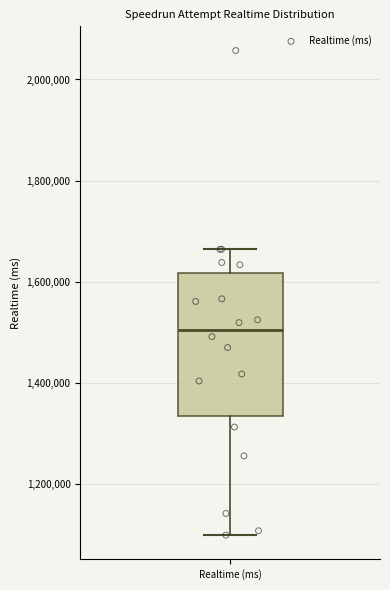

Where does the upper whisker of the box for Realtime (ms) end on the y-axis? The values are not printed on the chart, so give them approximately, as read against the axis.

1660000